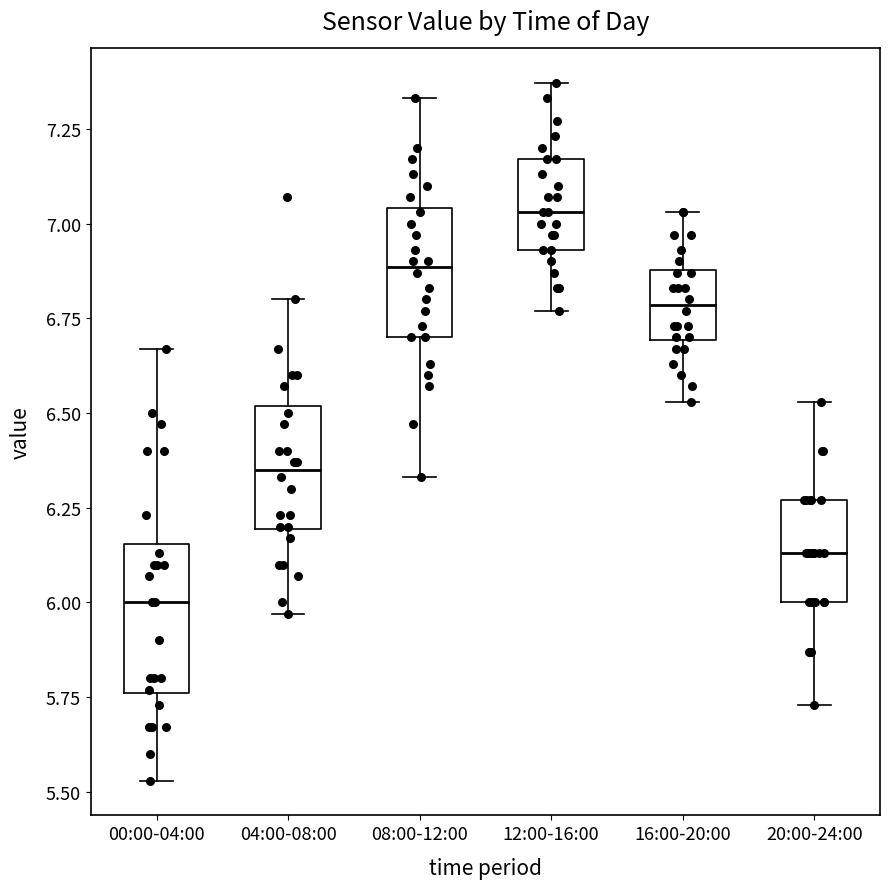

Where is the lower edge of the box for 20:00-24:00 on the y-axis? The values are not printed on the chart, so give them approximately, as read against the axis.

6.00